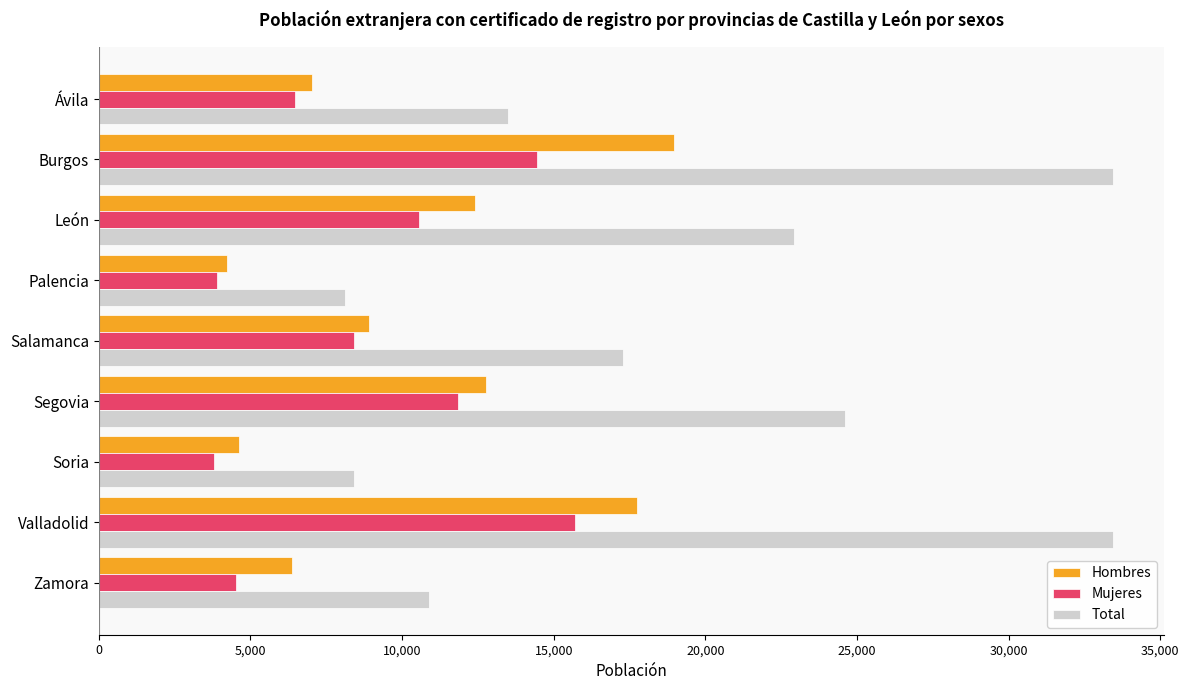

Is the value of Mujeres at Soria greater than the value of Total at Ávila?

No